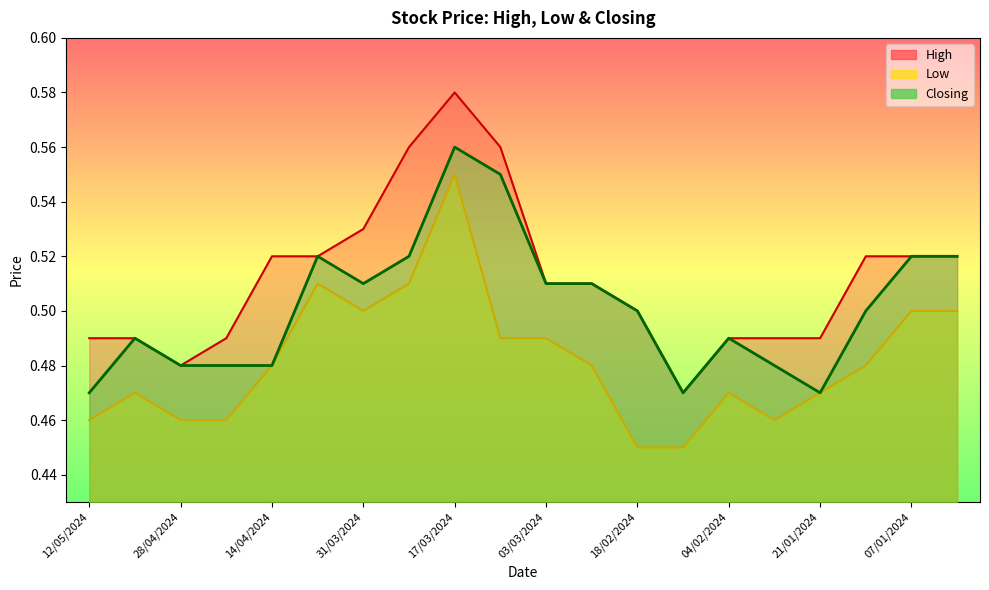

List the series in order of their overall mean, highest first.

High, Closing, Low